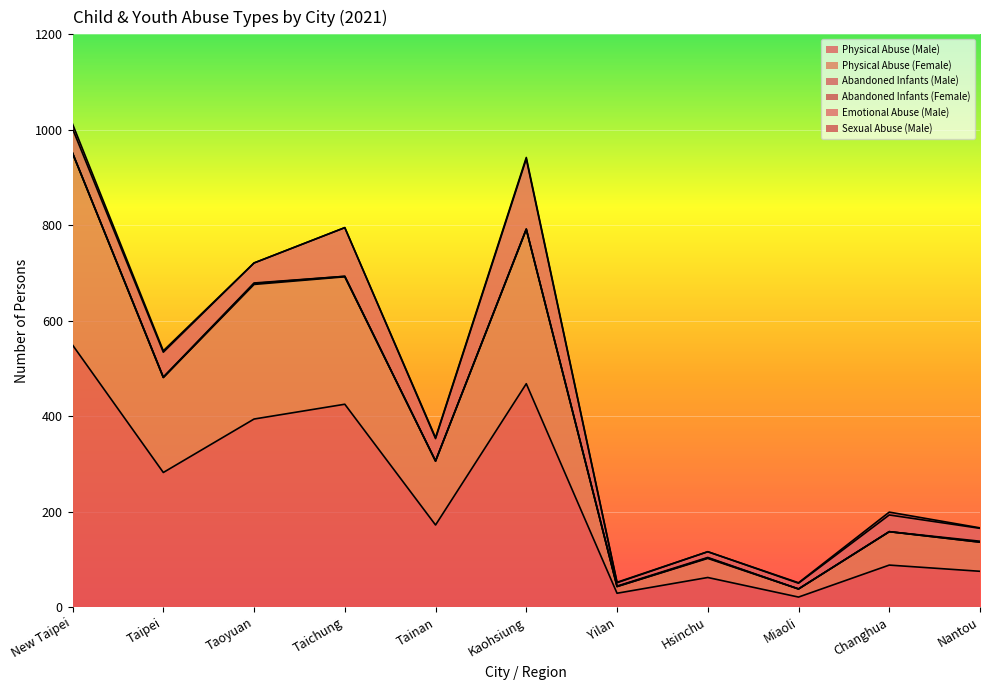

How many lines are shown in the chart?

6